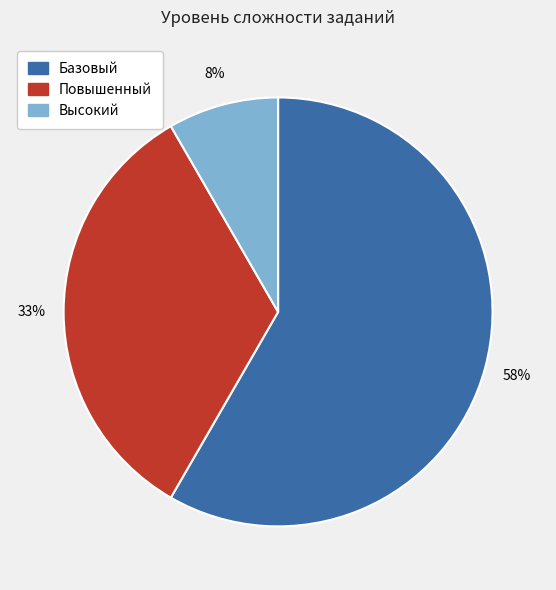

True or false: Повышенный accounts for 33% of the total.

True